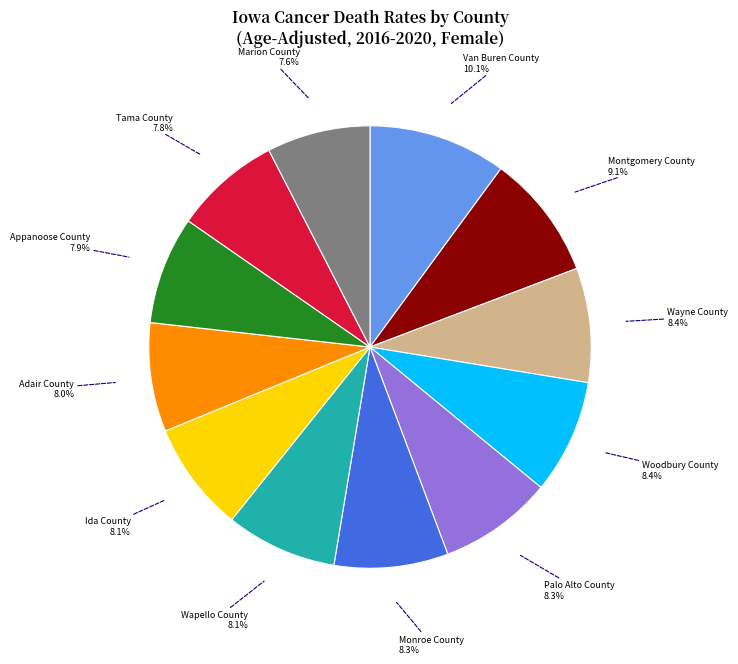

Is Monroe County the majority of the pie?

No